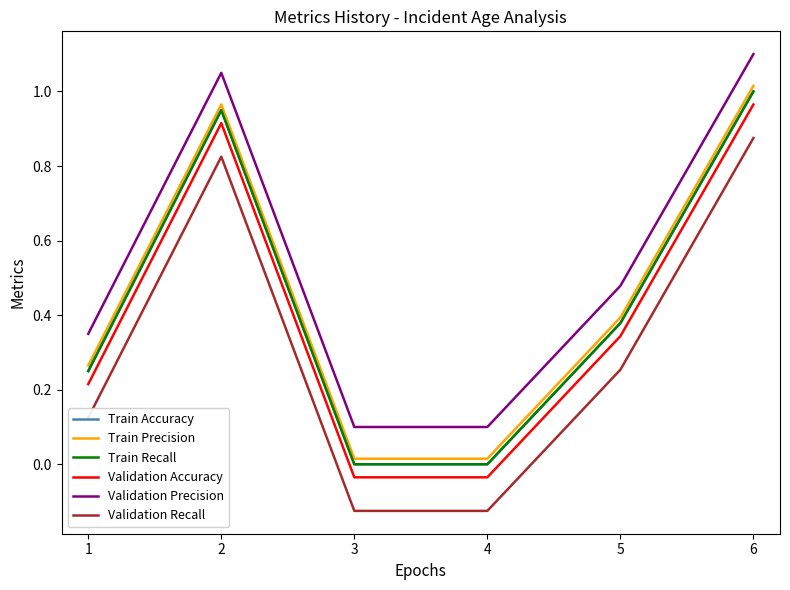

Reading left to right, extract all data points from this chart.

Train Accuracy: 0.2	0.9	0.0	0.0	0.4	1.0
Train Precision: 0.3	1.0	0.0	0.0	0.4	1.0
Train Recall: 0.2	0.9	0.0	0.0	0.4	1.0
Validation Accuracy: 0.2	0.9	-0.0	-0.0	0.3	1.0
Validation Precision: 0.3	1.0	0.1	0.1	0.5	1.1
Validation Recall: 0.1	0.8	-0.1	-0.1	0.3	0.9